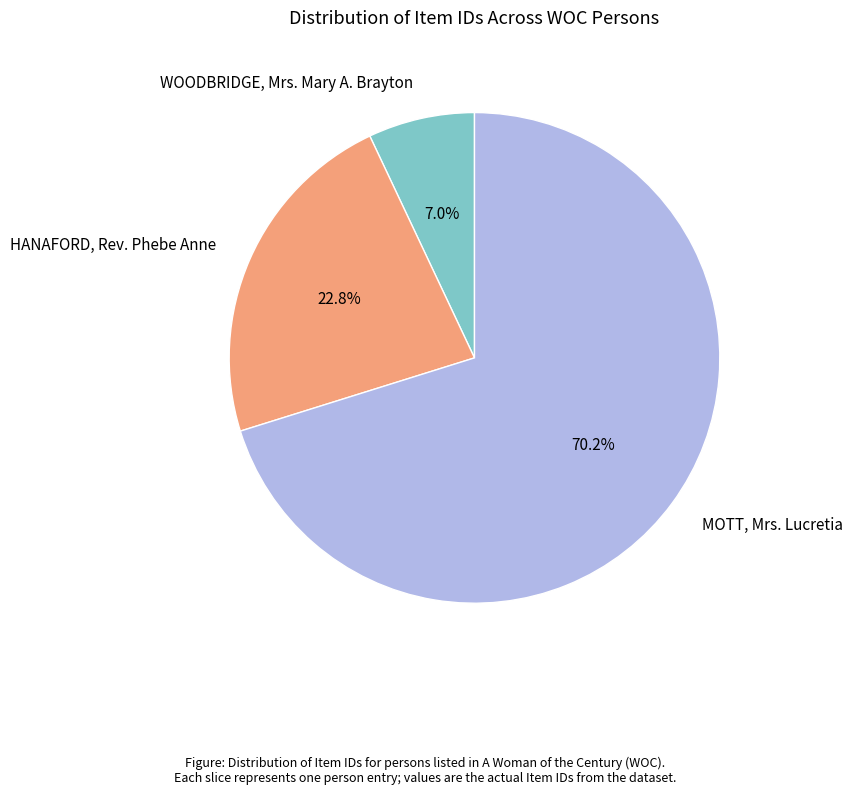

What is the largest slice in the pie chart?

MOTT, Mrs. Lucretia